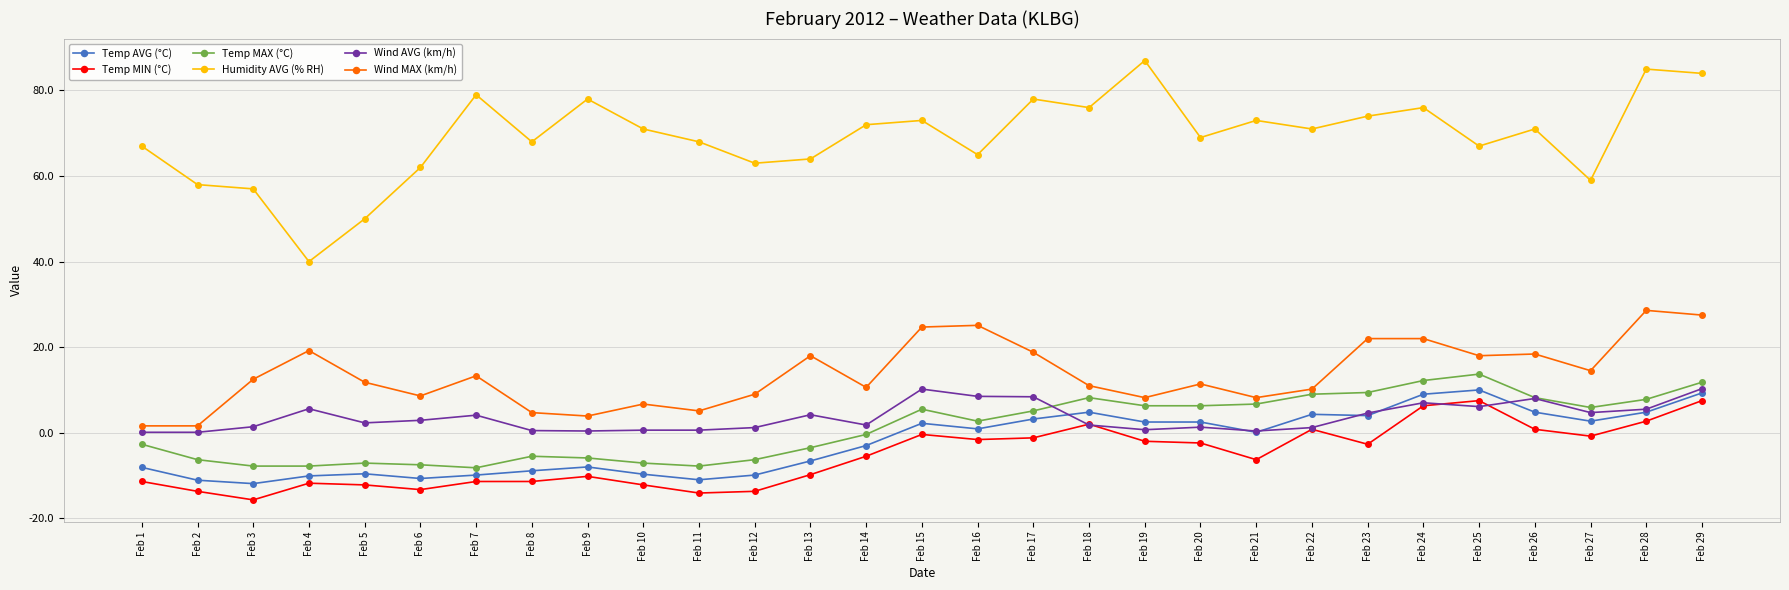

True or false: Temp AVG (°C) and Wind MAX (km/h) intersect in this chart.

False